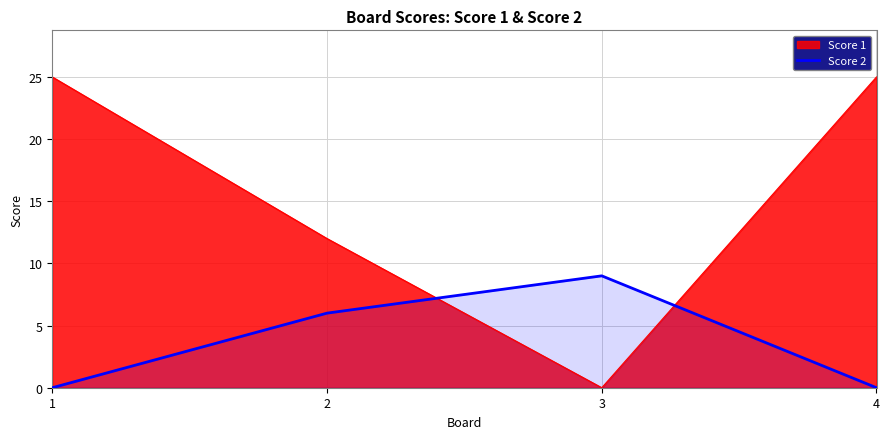

List the series in order of their overall mean, lowest first.

Score 2, Score 1